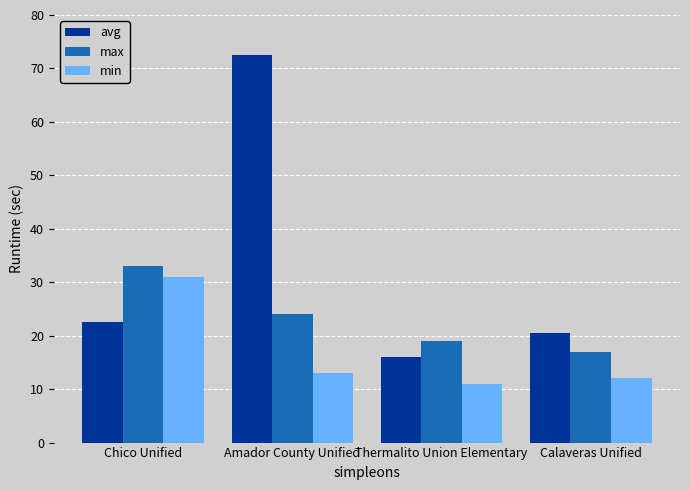

How many groups of bars are there?

4